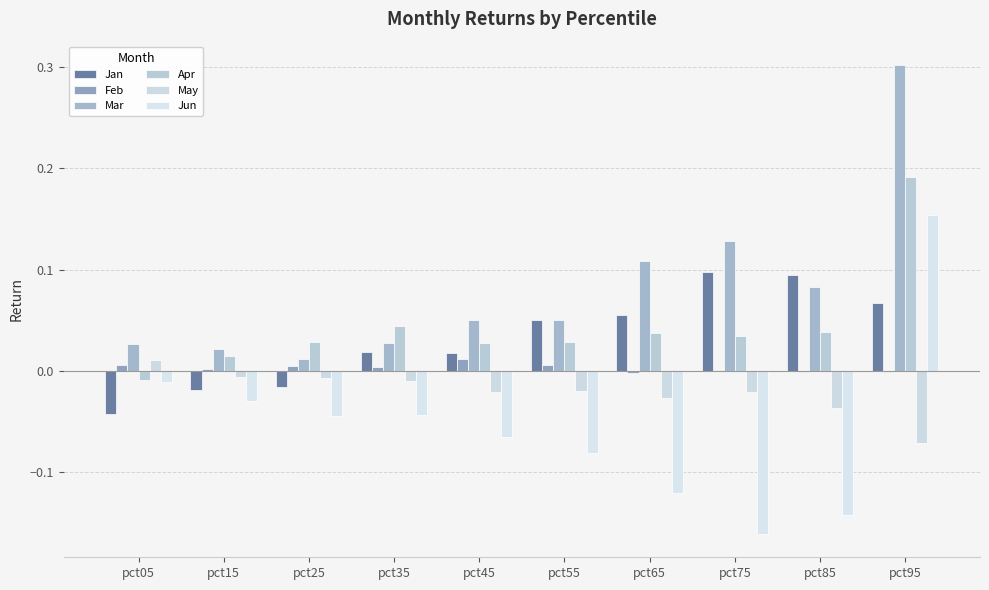

Is the value of Jun at pct35 greater than the value of Jan at pct15?

No